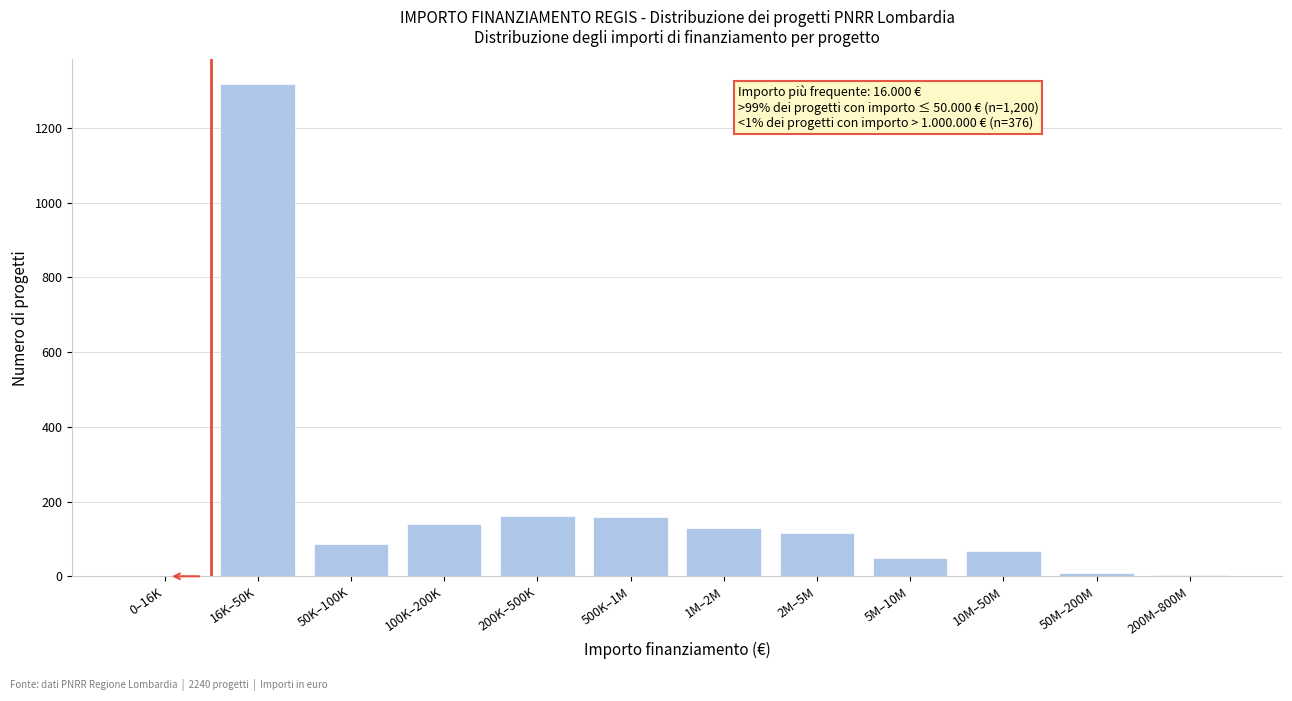

What is the sum of all values?

2241